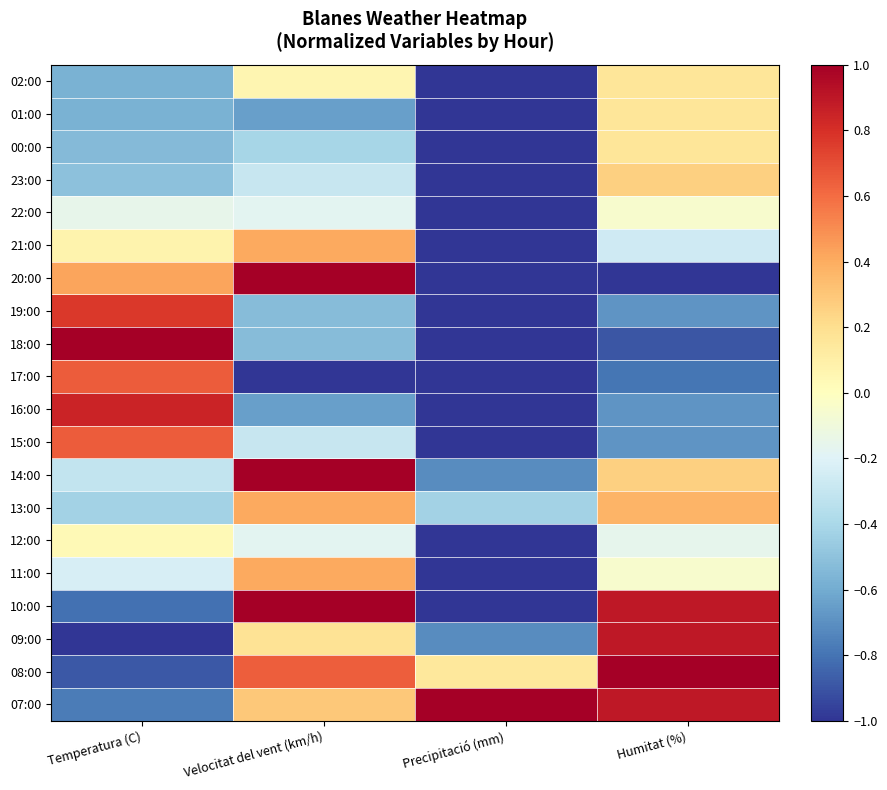

Which has a higher value, Temperatura (C) or Precipitació (mm)?

Temperatura (C)